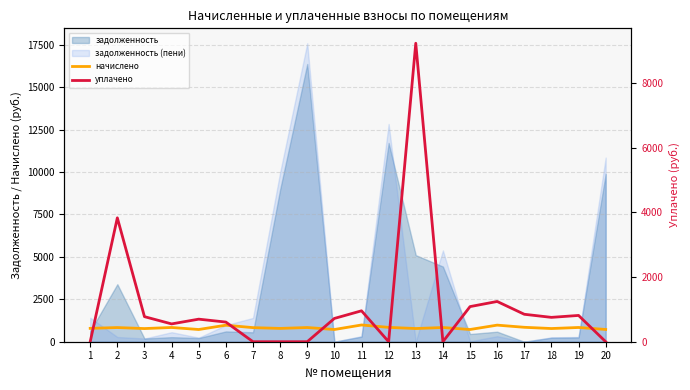

True or false: начислено has more than 0 interior local peaks.

True